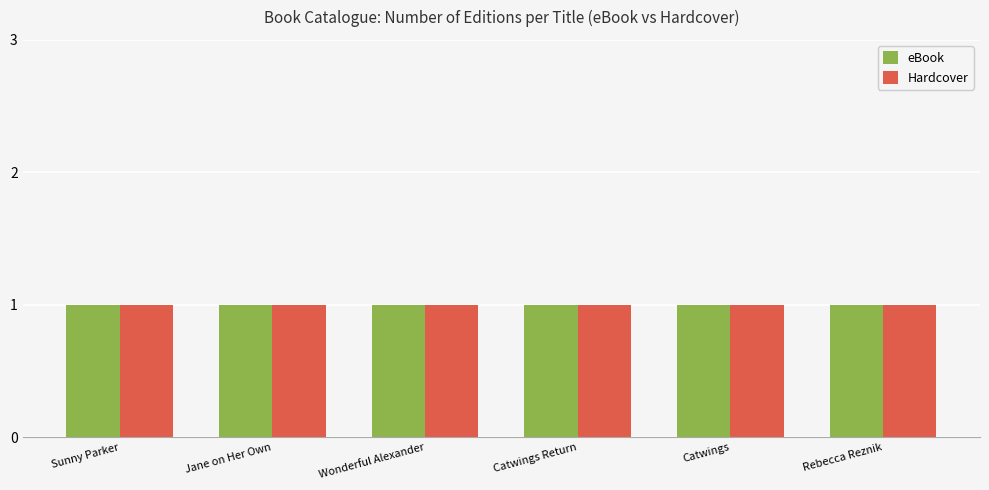

Which series has the widest spread of values?

eBook